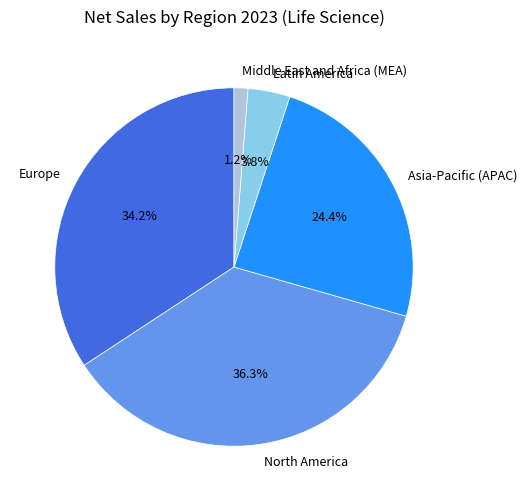

What is the largest slice in the pie chart?

North America